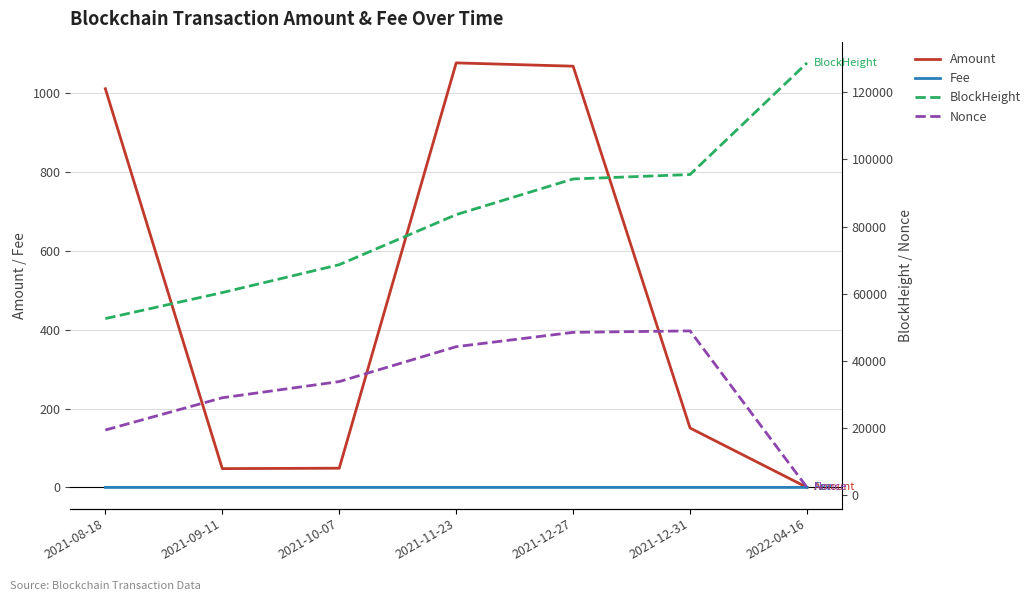

The value of Amount at 2021-12-27 is 1068.2. True or false?

True